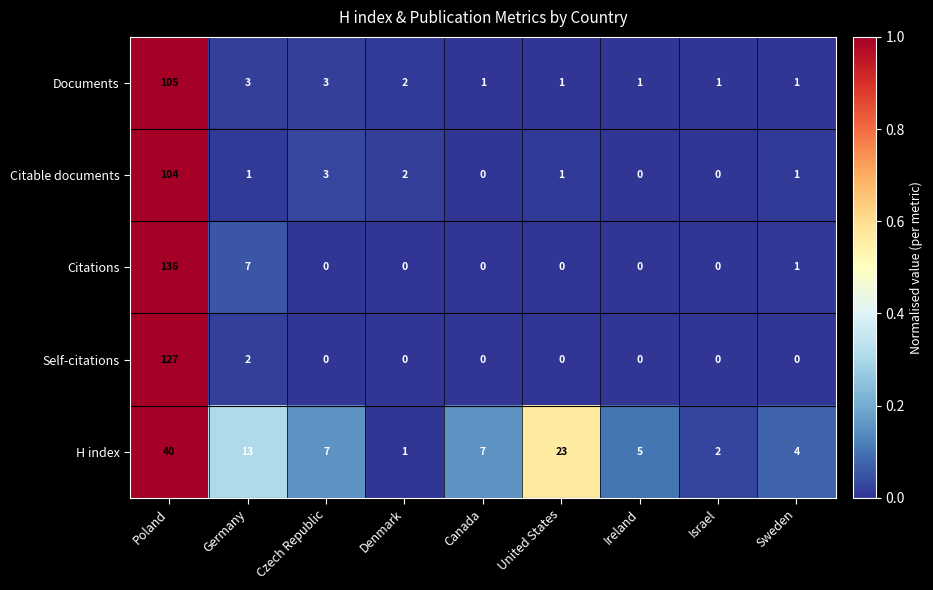

Which label corresponds to the largest value in the chart?

Poland